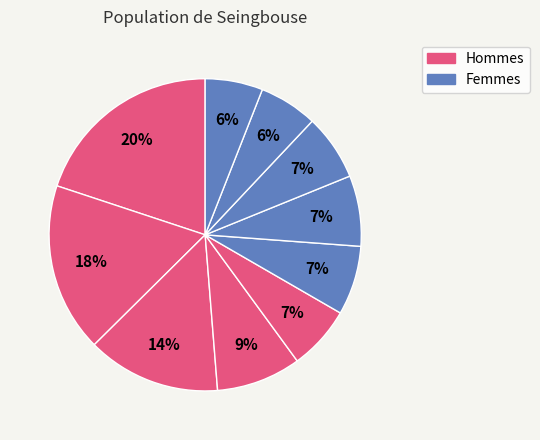

Is there a majority slice in this chart?

No